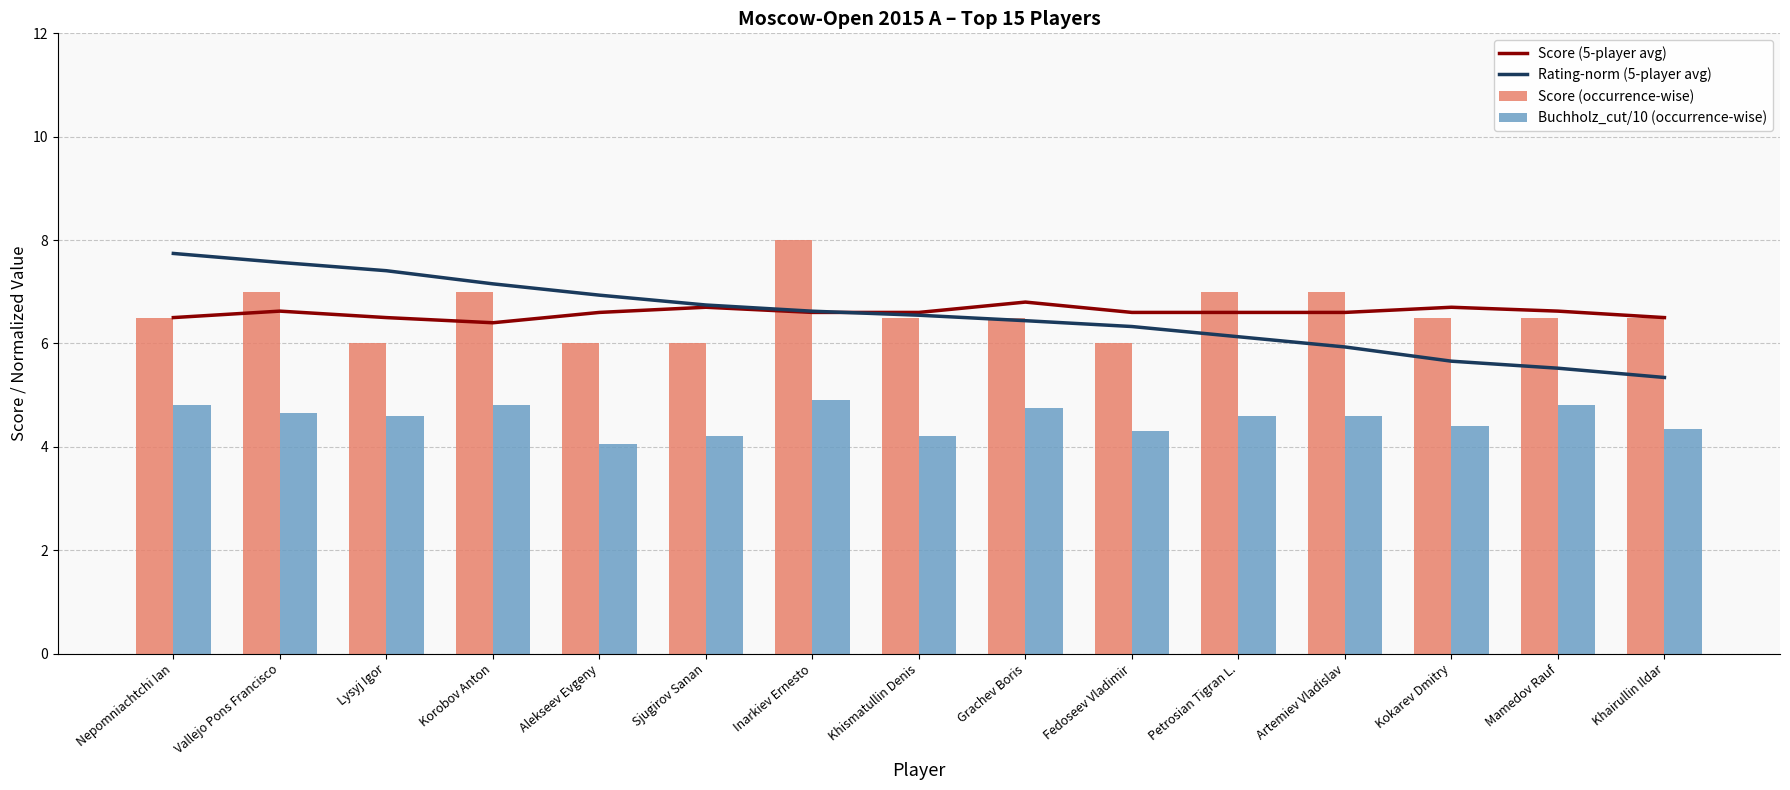

Reading left to right, extract all data points from this chart.

Score (5-player avg): 6.5	6.6	6.5	6.4	6.6	6.7	6.6	6.6	6.8	6.6	6.6	6.6	6.7	6.6	6.5
Rating-norm (5-player avg): 7.7	7.6	7.4	7.2	6.9	6.7	6.6	6.5	6.4	6.3	6.1	5.9	5.7	5.5	5.3
Score (occurrence-wise): 6.5	7.0	6.0	7.0	6.0	6.0	8.0	6.5	6.5	6.0	7.0	7.0	6.5	6.5	6.5
Buchholz_cut/10 (occurrence-wise): 4.8	4.7	4.6	4.8	4.0	4.2	4.9	4.2	4.8	4.3	4.6	4.6	4.4	4.8	4.3